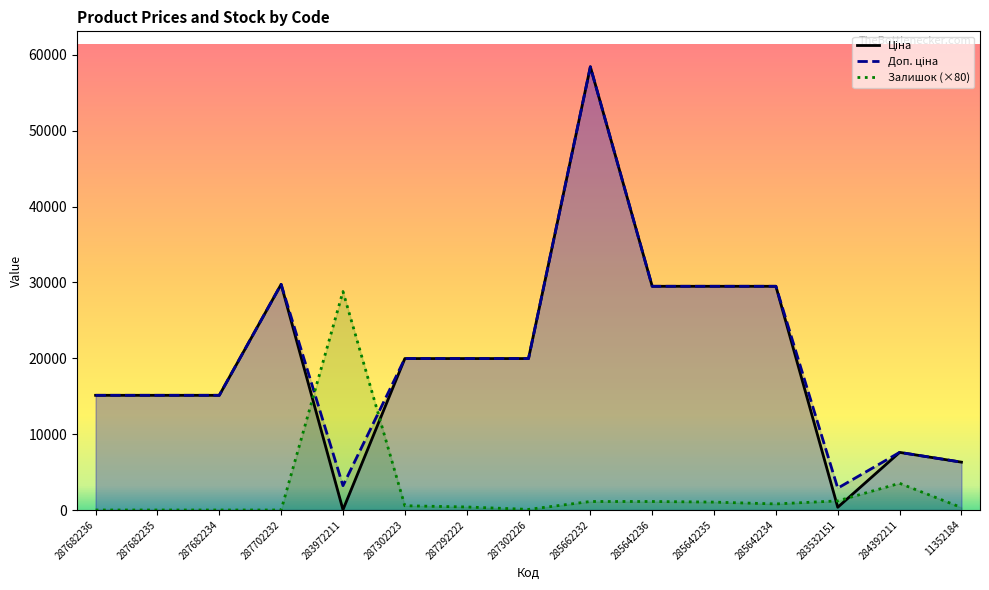

Reading right to left, what are all the values shown in this chart?

Ціна: 11352184=6308.8	284392211=7596.5	283532151=359.9	285642234=29491.5	285642235=29491.5	285642236=29491.5	285662232=58426.5	287302226=19964.2	287292222=19964.2	287302223=19964.2	283972211=32.0	287702232=29747.2	287682234=15120.0	287682235=15120.0	287682236=15120.0
Доп. ціна: 11352184=6308.8	284392211=7596.5	283532151=2878.8	285642234=29491.5	285642235=29491.5	285642236=29491.5	285662232=58426.5	287302226=19964.2	287292222=19964.2	287302223=19964.2	283972211=3205.0	287702232=29747.2	287682234=15120.0	287682235=15120.0	287682236=15120.0
Залишок: 11352184=320.0	284392211=3520.0	283532151=1200.0	285642234=800.0	285642235=1040.0	285642236=1120.0	285662232=1120.0	287302226=80.0	287292222=400.0	287302223=560.0	283972211=28800.0	287702232=0.0	287682234=0.0	287682235=0.0	287682236=0.0